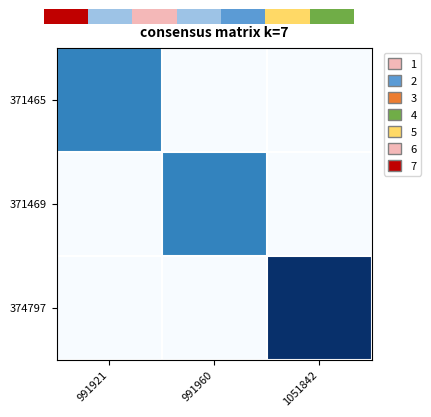

At 991921, list the series in order from smallest to largest.

371469, 374797, 371465